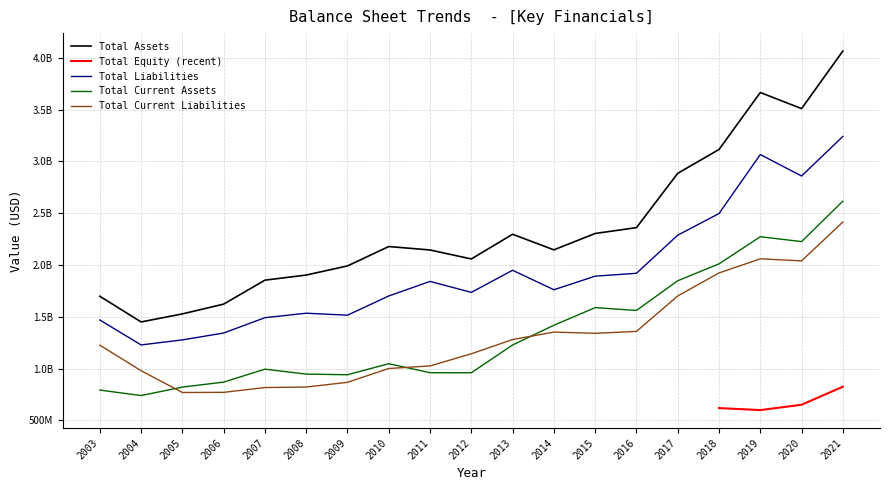

At how many categories does at least one series exceed 877119066?

19